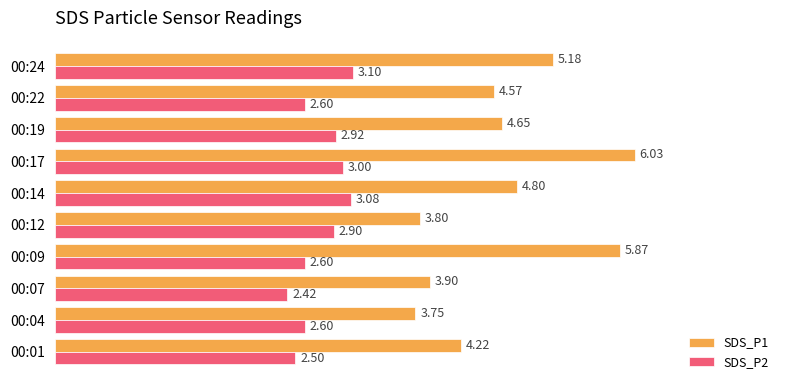

How many categories are shown in the chart?

10